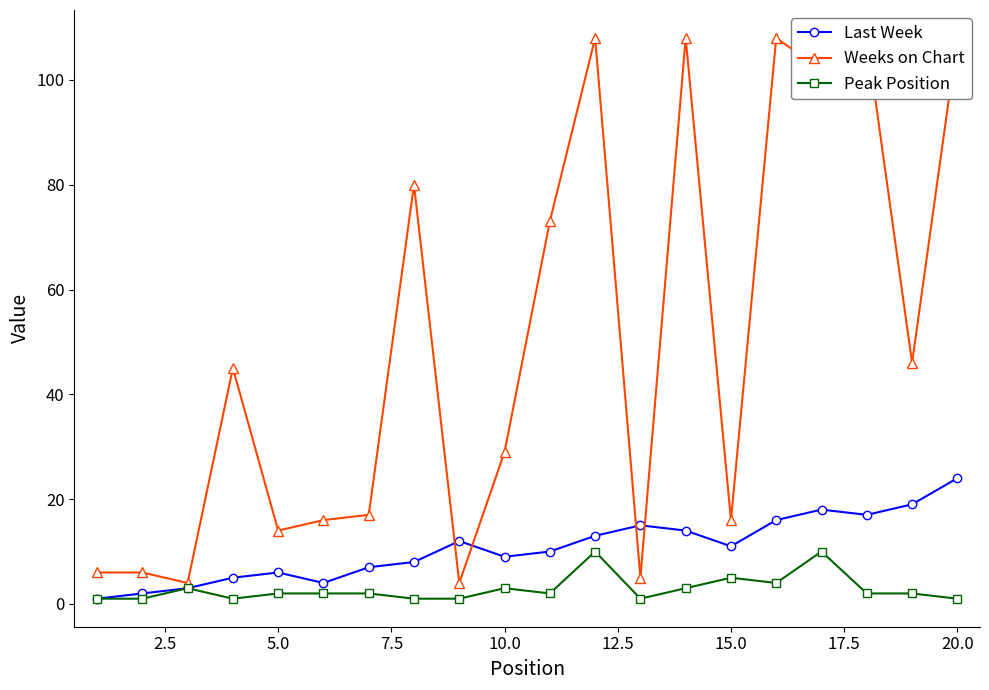

How many lines are shown in the chart?

3